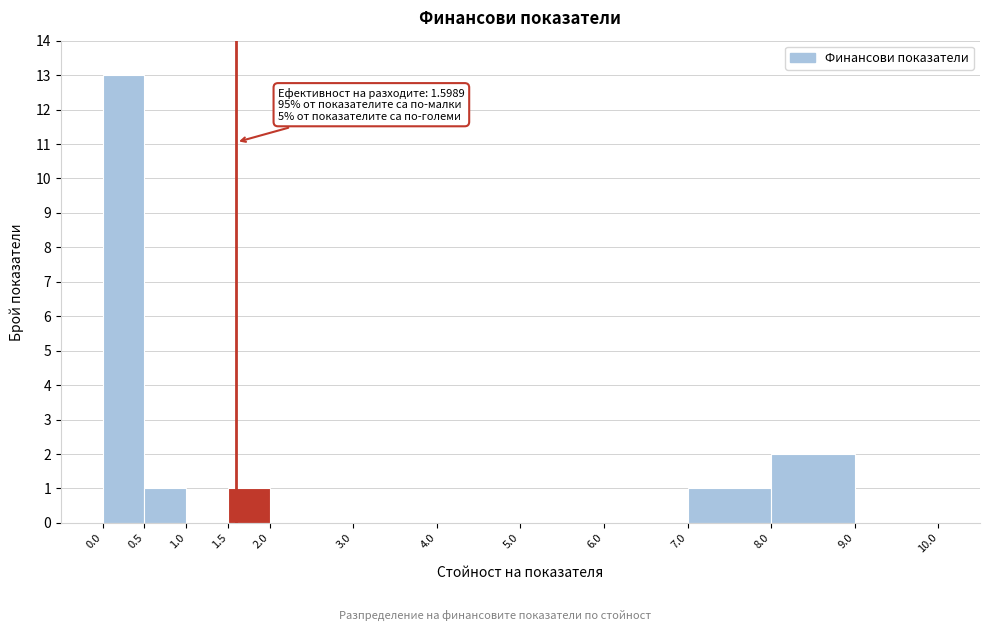

Over which range of the x-axis is the bar tallest?

0.0 to 0.5